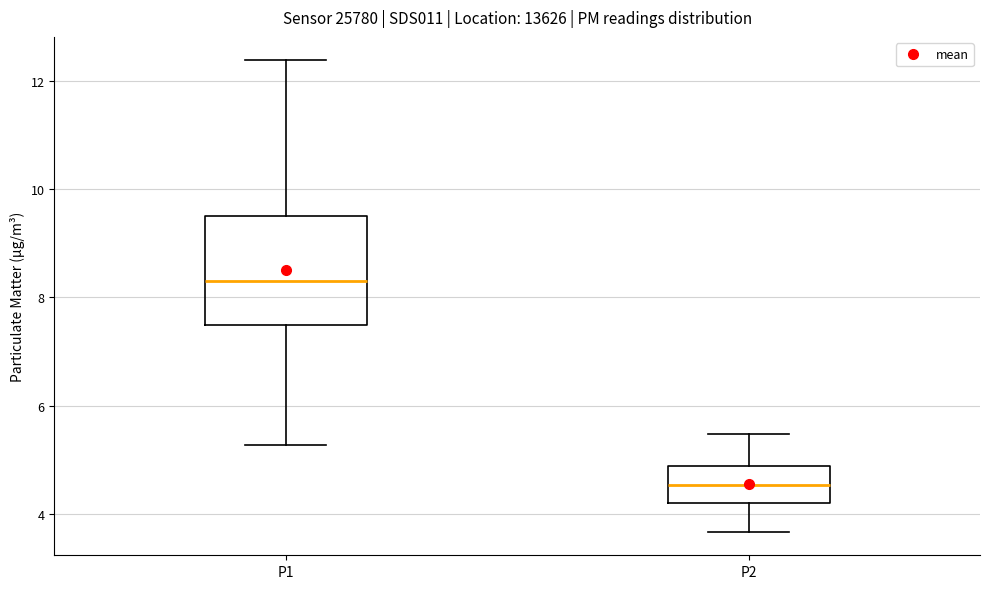

Comparing the boxes themselves (not the whiskers), which one is the tallest?

P1